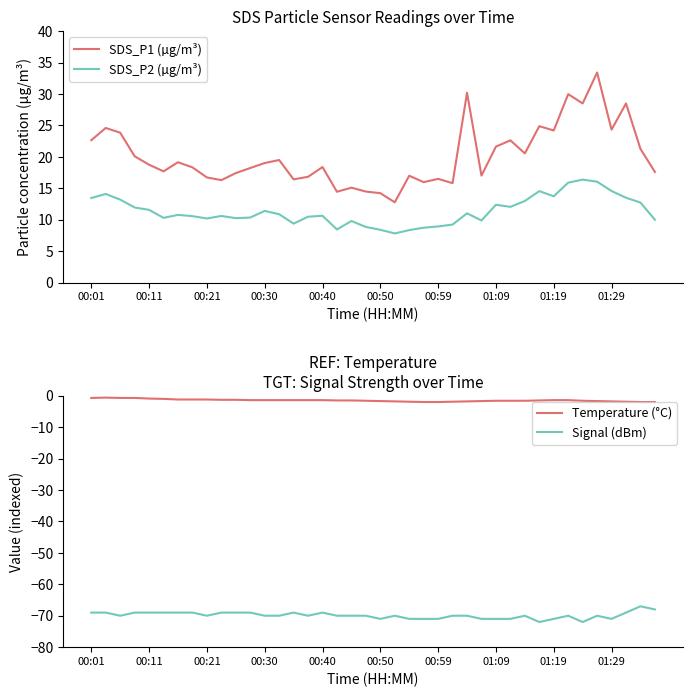

What is the minimum value for SDS_P1 (µg/m³)?

12.8